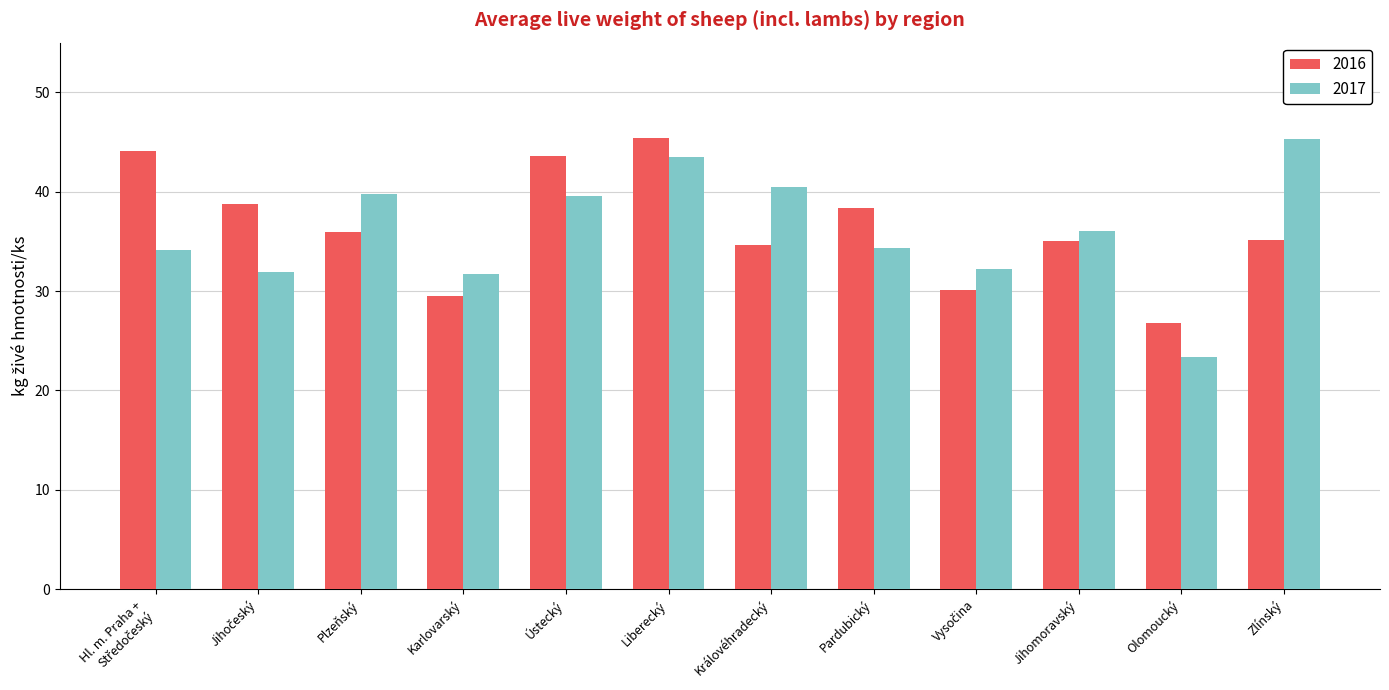

What is the difference between the maximum and second lowest values in the 2017 series?

13.6